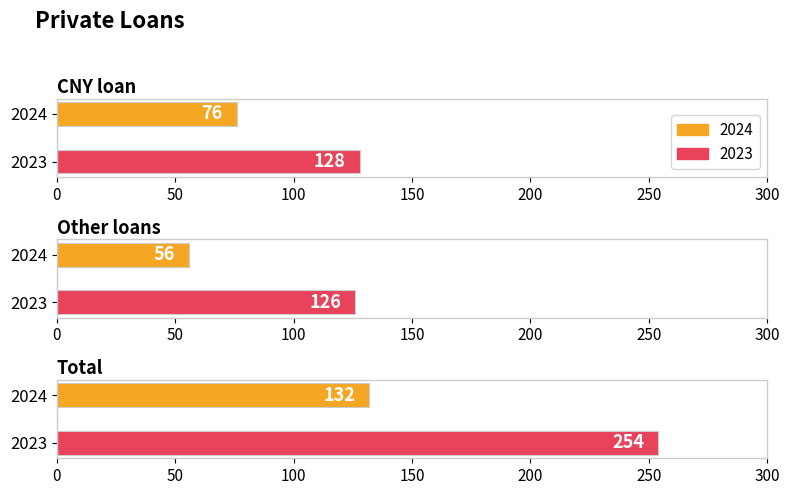

At which category is the sum across all series the highest?

Total